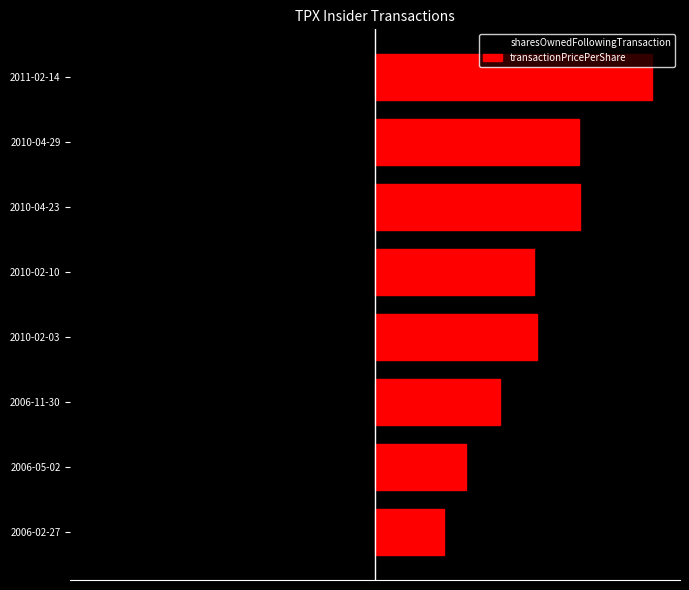

Which series has the largest range (max minus min)?

sharesOwnedFollowingTransaction